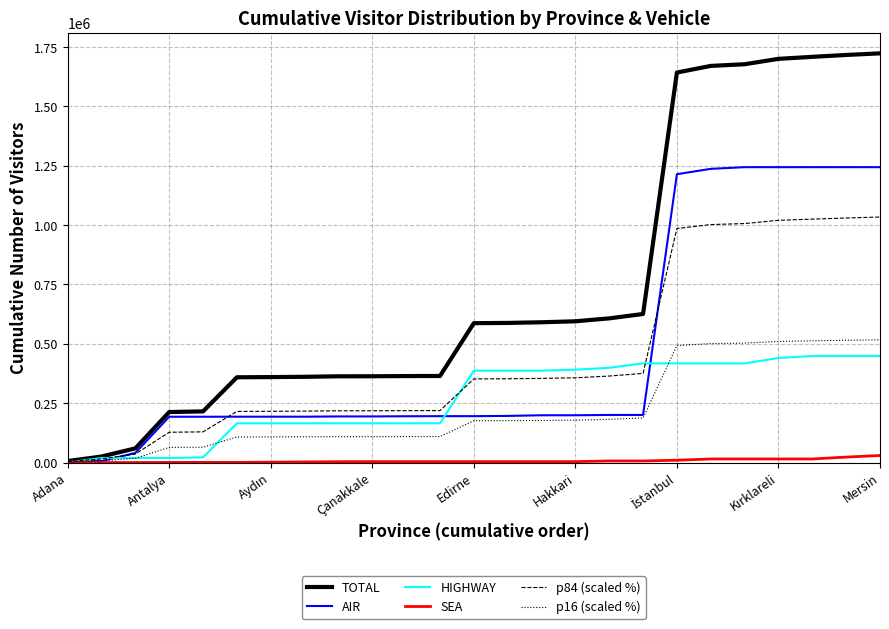

What is the highest value of the TOTAL series?

1723603.0